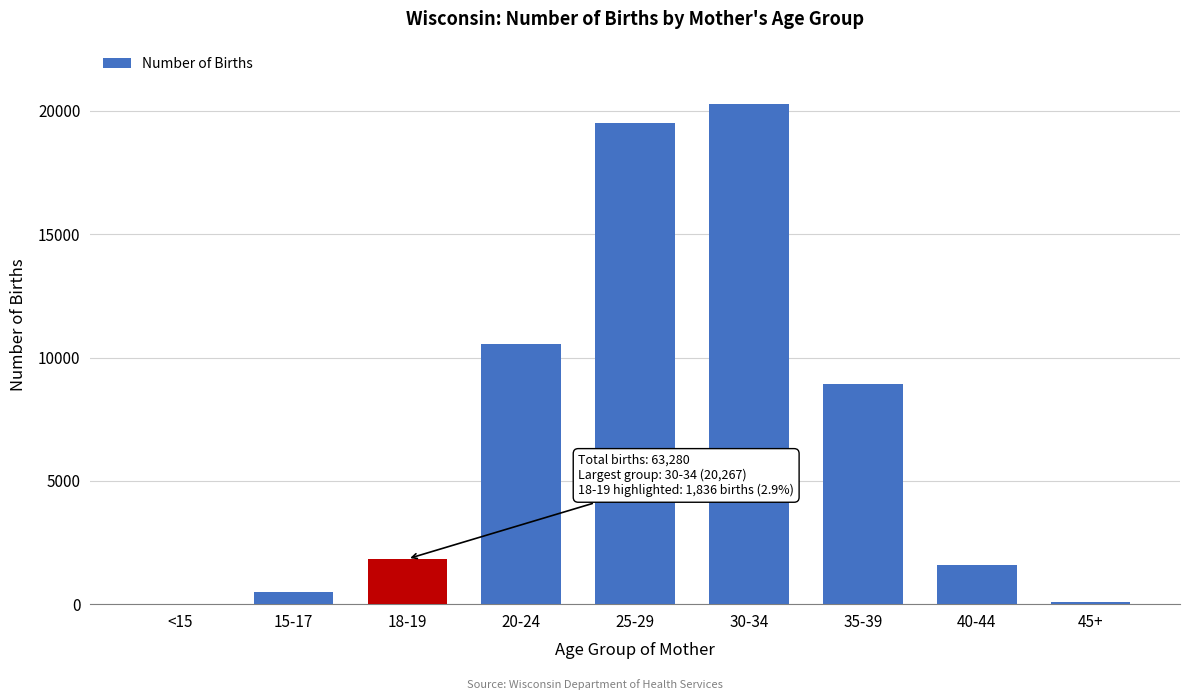

What is the sum of all values?

63280